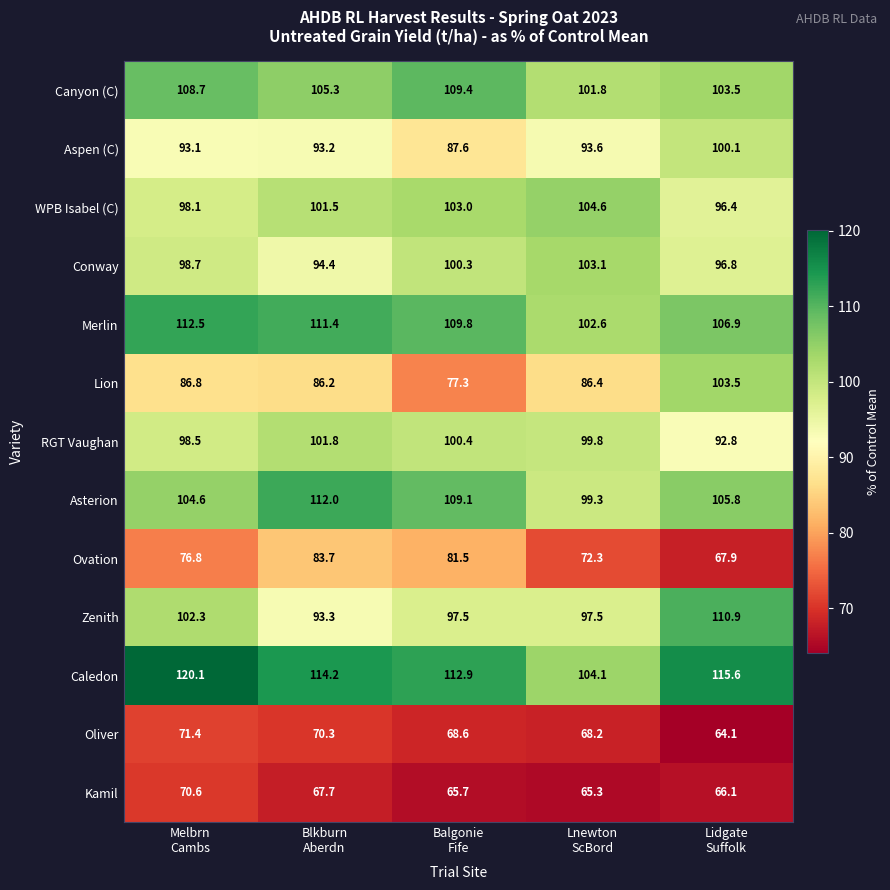

Which series has the widest spread of values?

Lion